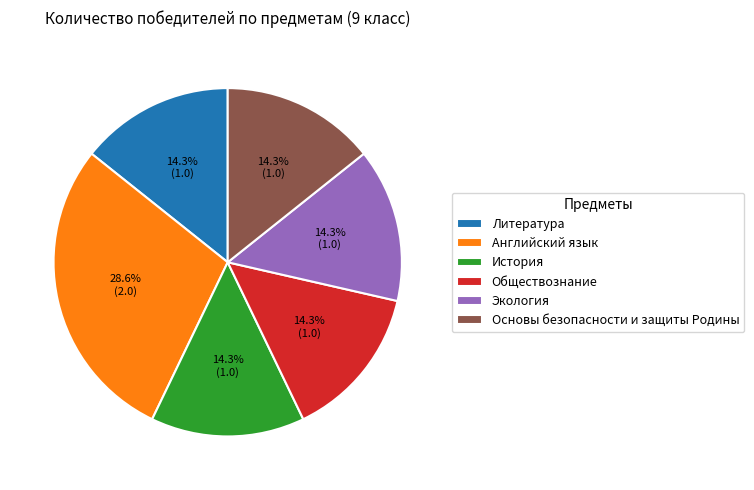

To the nearest percent, what portion does История represent?

14%